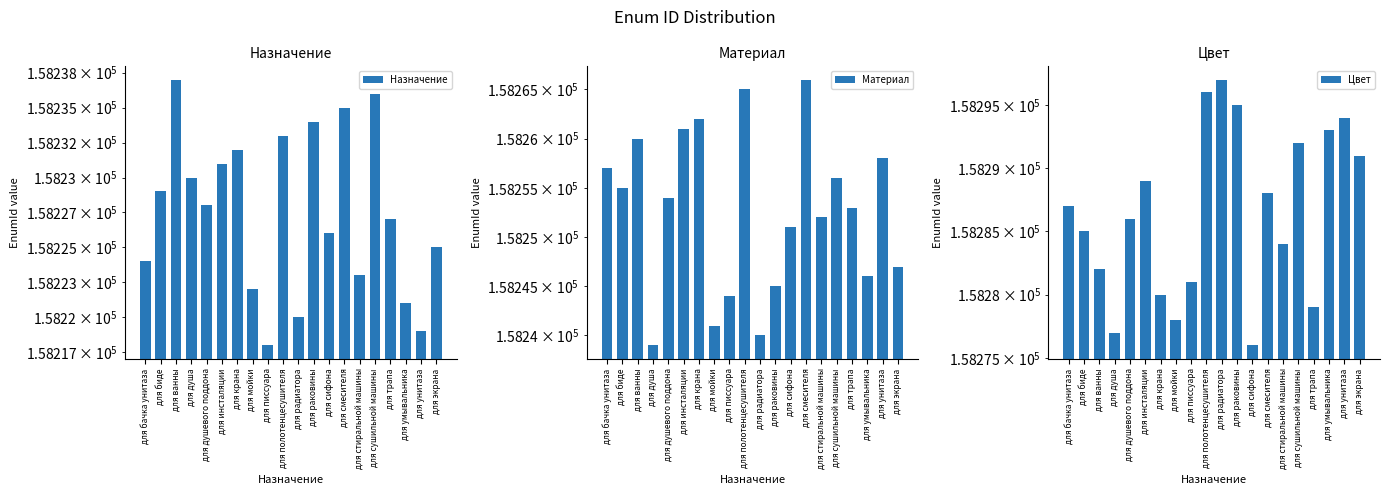

Where is Материал nearest to the value 158252?

для стиральной машины